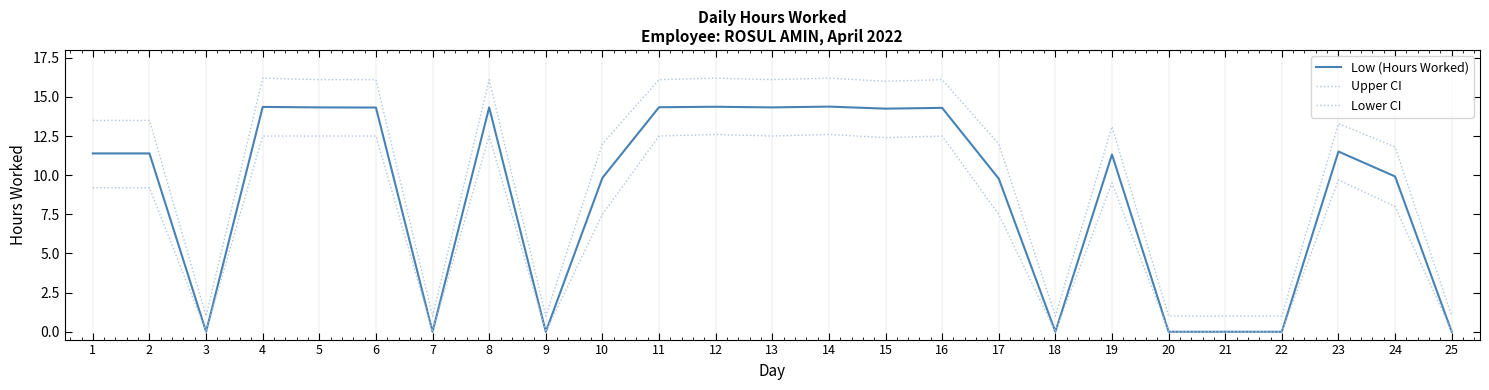

What is the difference between the Upper CI values at 2 and 22?

12.5